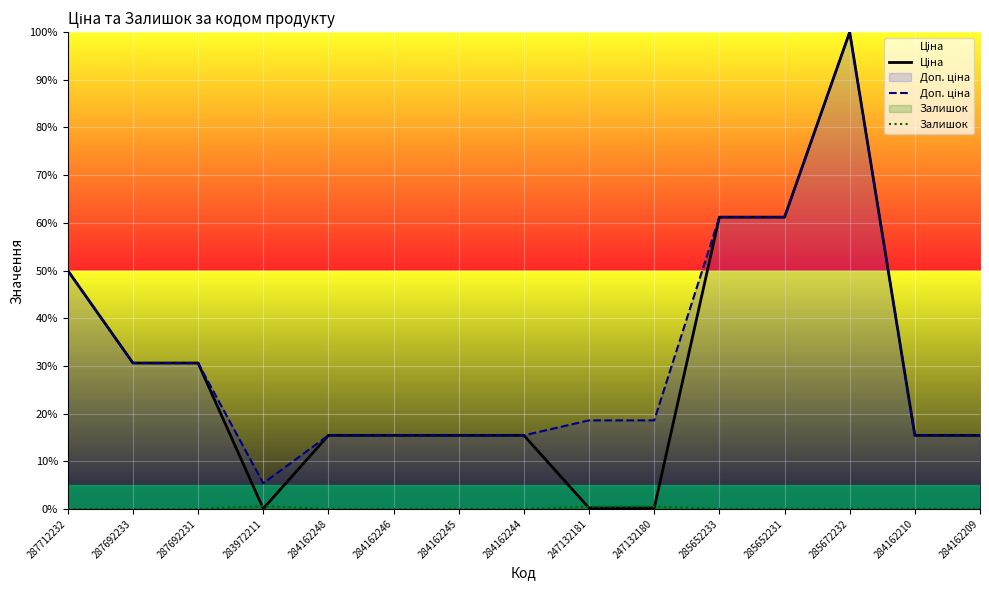

Read the Доп. ціна value at 284162245.

15.4